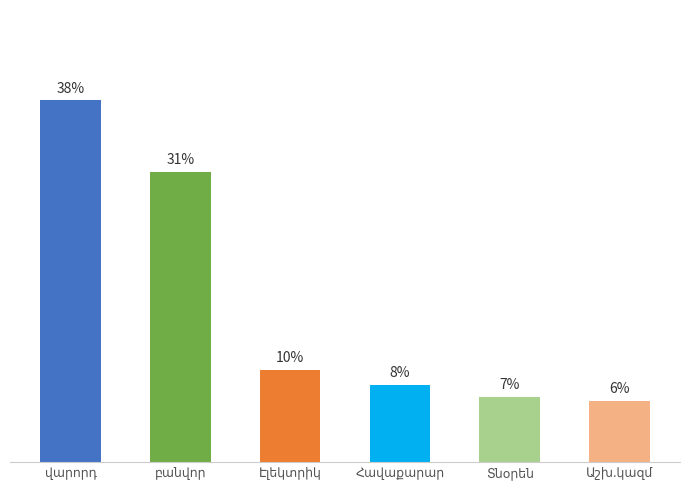

What is the change in value from վարորդ to Էլեկտրիկ?

-28.5